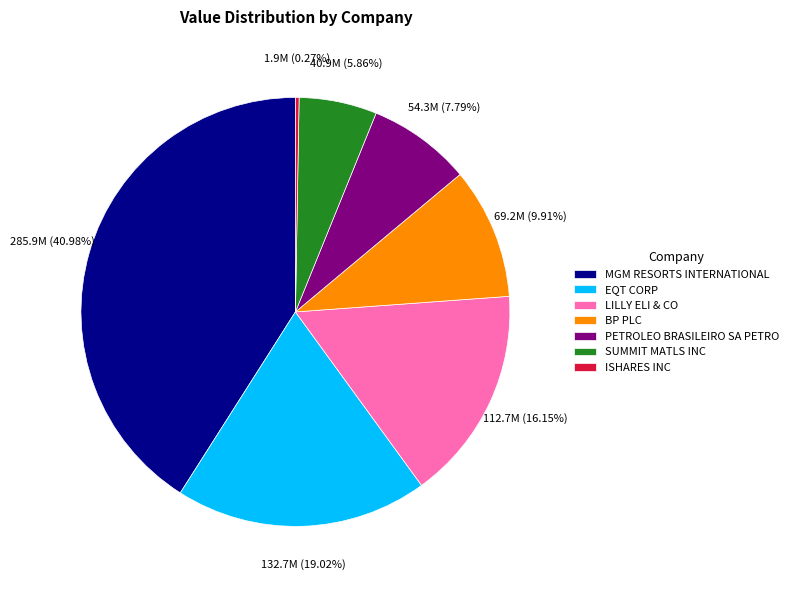

What is the ratio of the value at EQT CORP to the value at PETROLEO BRASILEIRO SA PETRO?

2.4